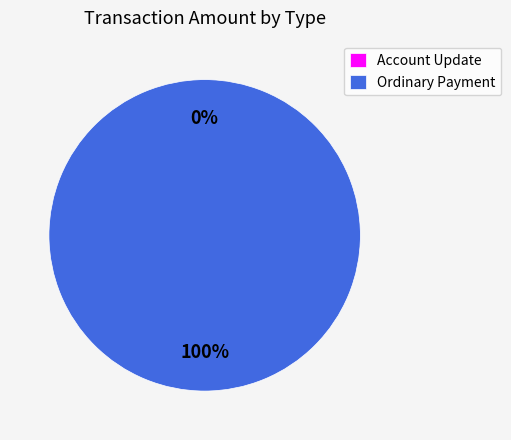

What percentage is the Ordinary Payment slice, to the nearest percent?

100%